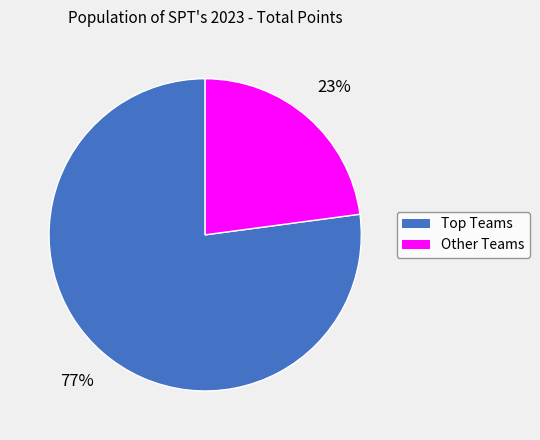

How many slices are in this pie chart?

2